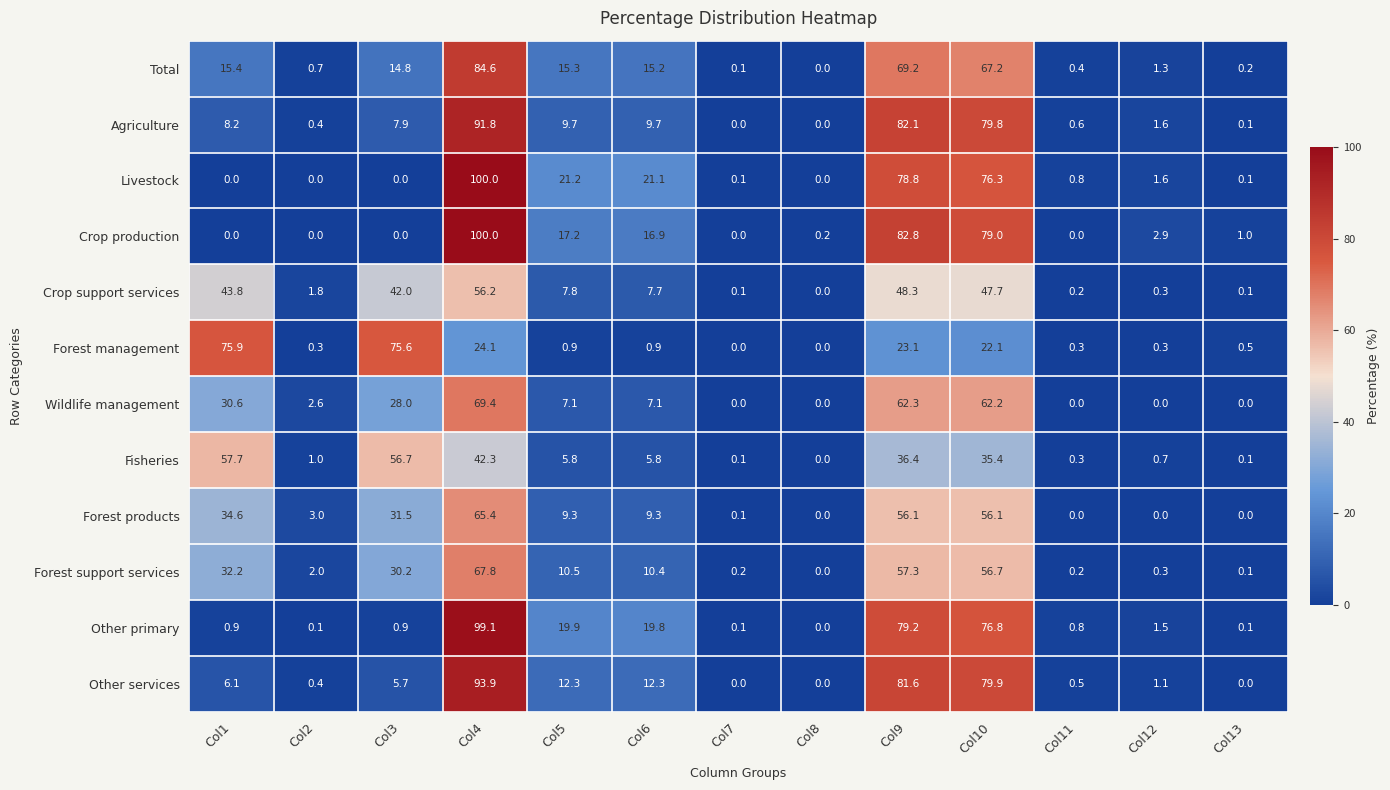

At which label does Forest products first exceed 9?

Col1